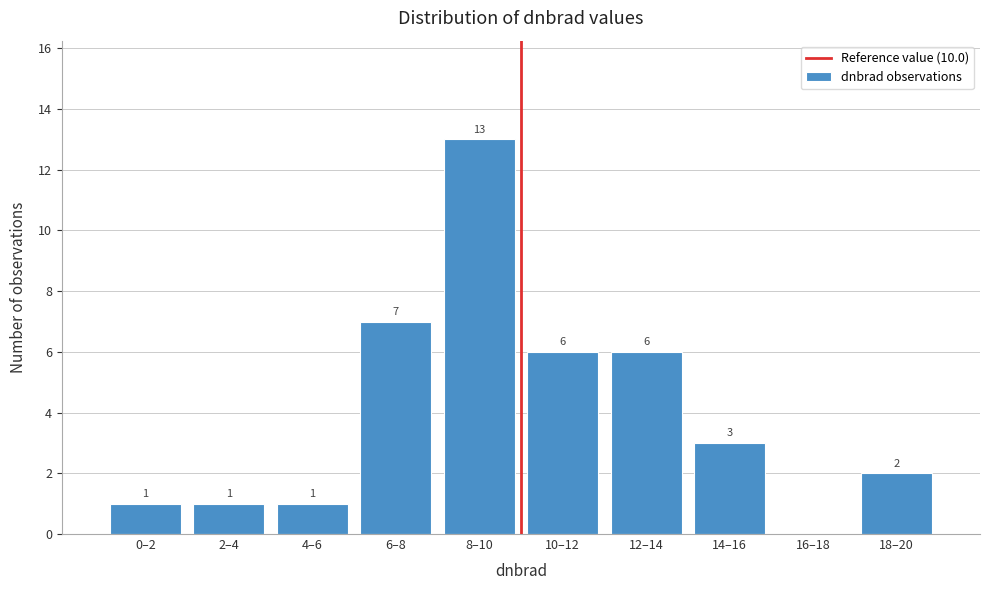

Reading right to left, transcribe all the data shown in this chart.

18–20=2	16–18=0	14–16=3	12–14=6	10–12=6	8–10=13	6–8=7	4–6=1	2–4=1	0–2=1